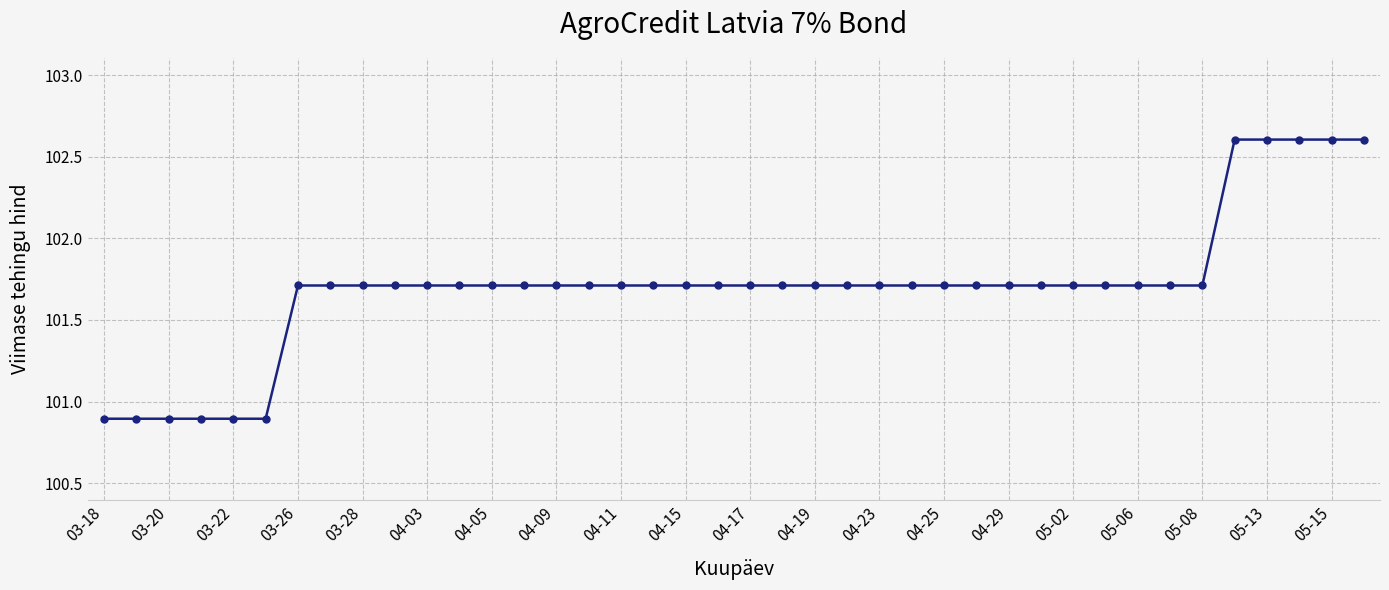

What is the average value?

101.7